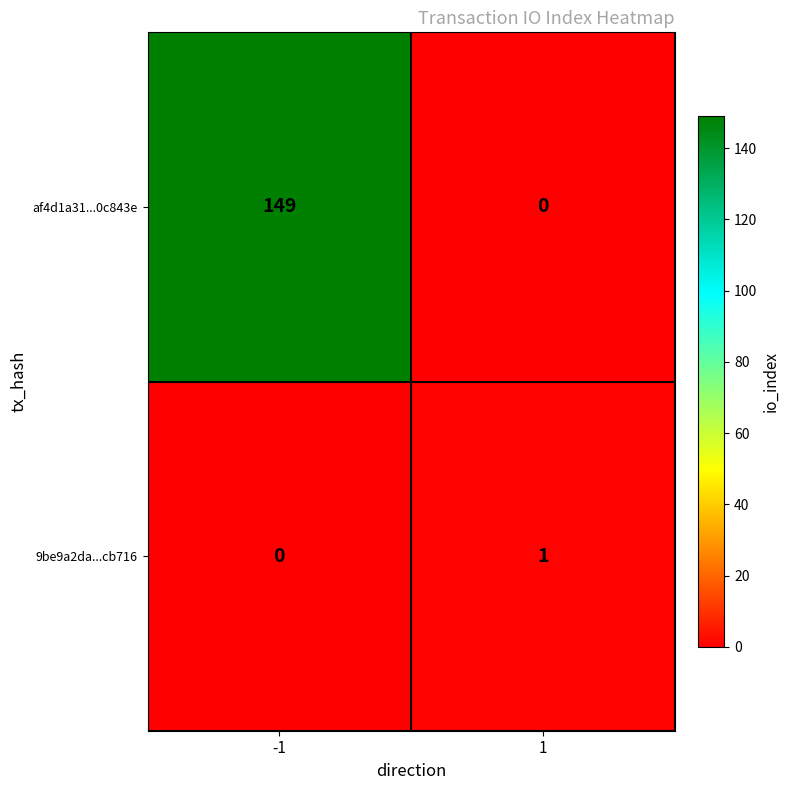

Which series has the largest range (max minus min)?

af4d1a31...0c843e